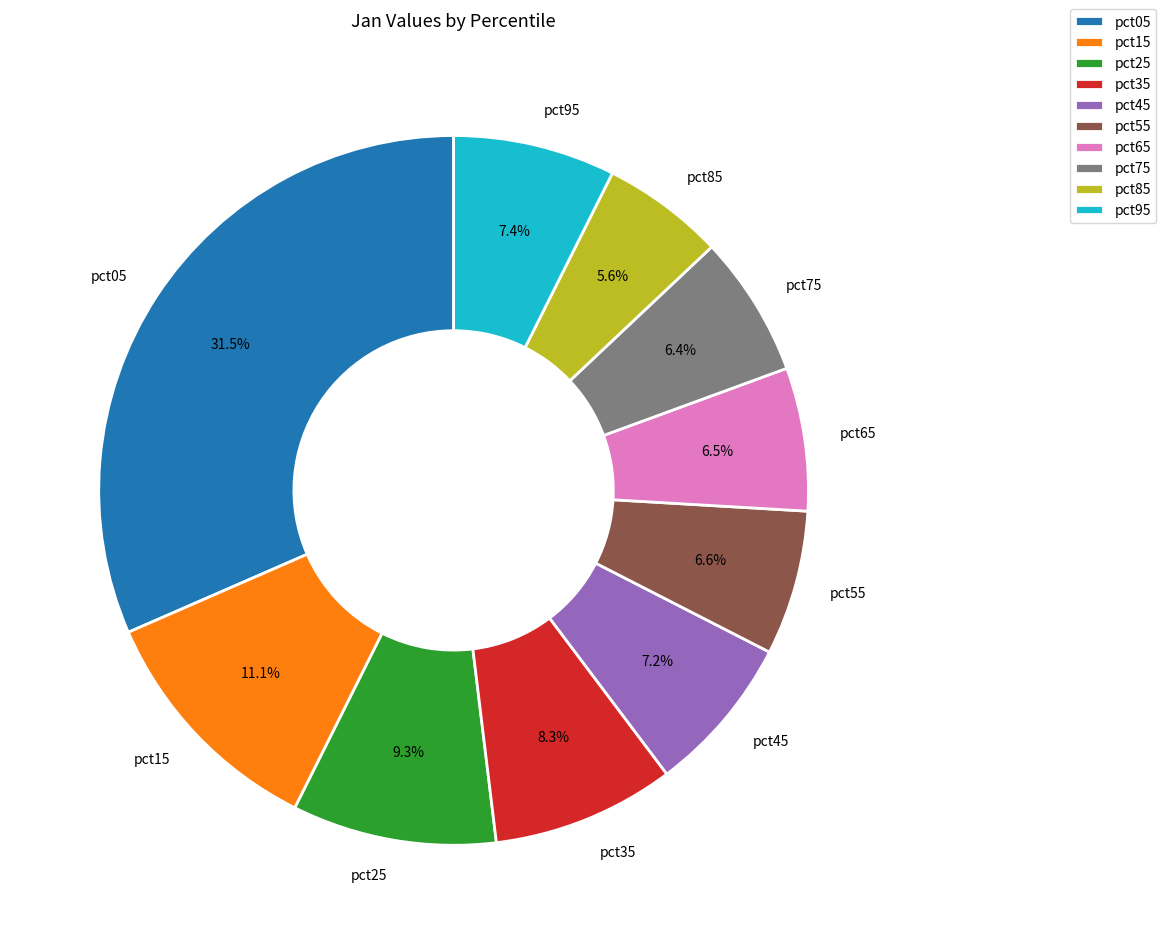

Is pct55 the majority of the pie?

No